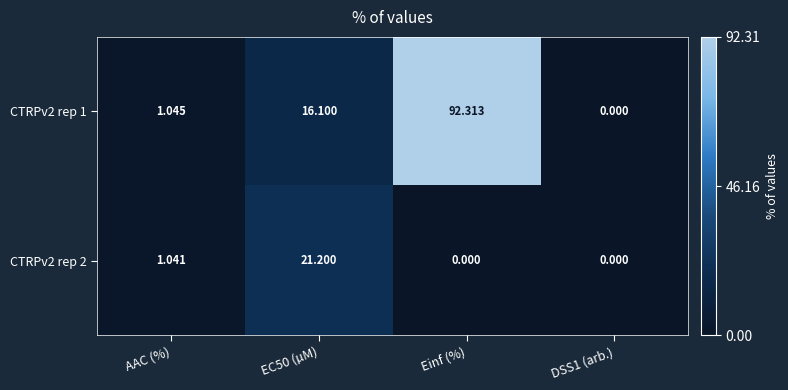

Is the value of CTRPv2 rep 1 at AAC (%) greater than the value of CTRPv2 rep 2 at DSS1 (arb.)?

Yes